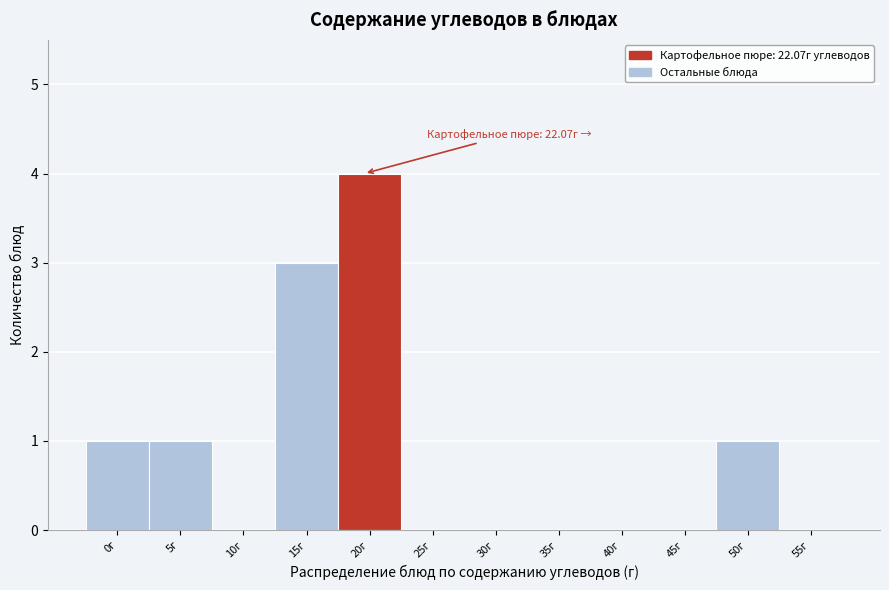

Reading left to right, what are all the values shown in this chart?

0г=1	5г=1	10г=0	15г=3	20г=4	25г=0	30г=0	35г=0	40г=0	45г=0	50г=1	55г=0